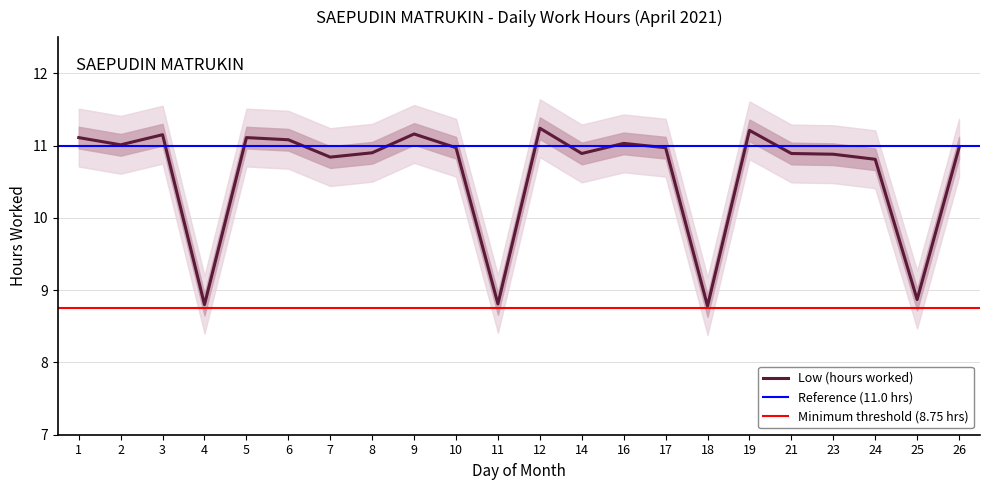

True or false: the data shows 11.2 at 19.

True